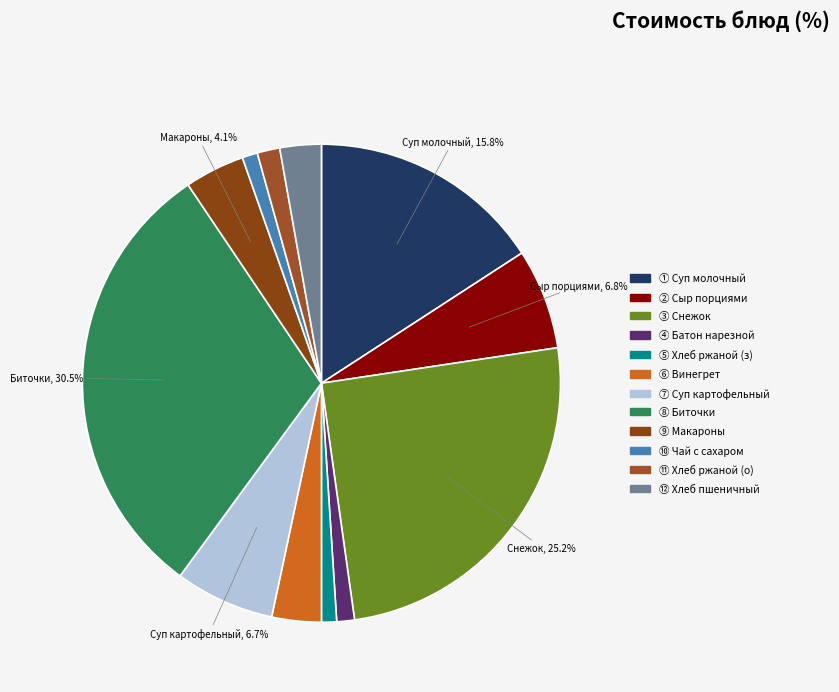

Count the number of slices in the pie.

12